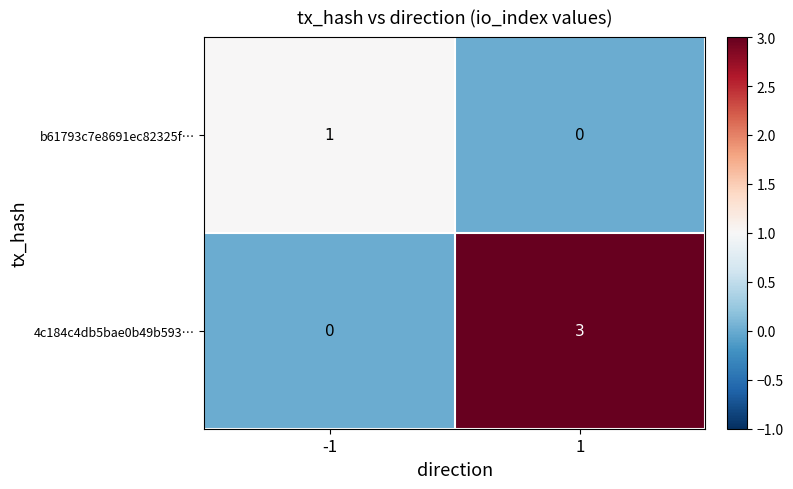

What is the total value across all series at 1?

3